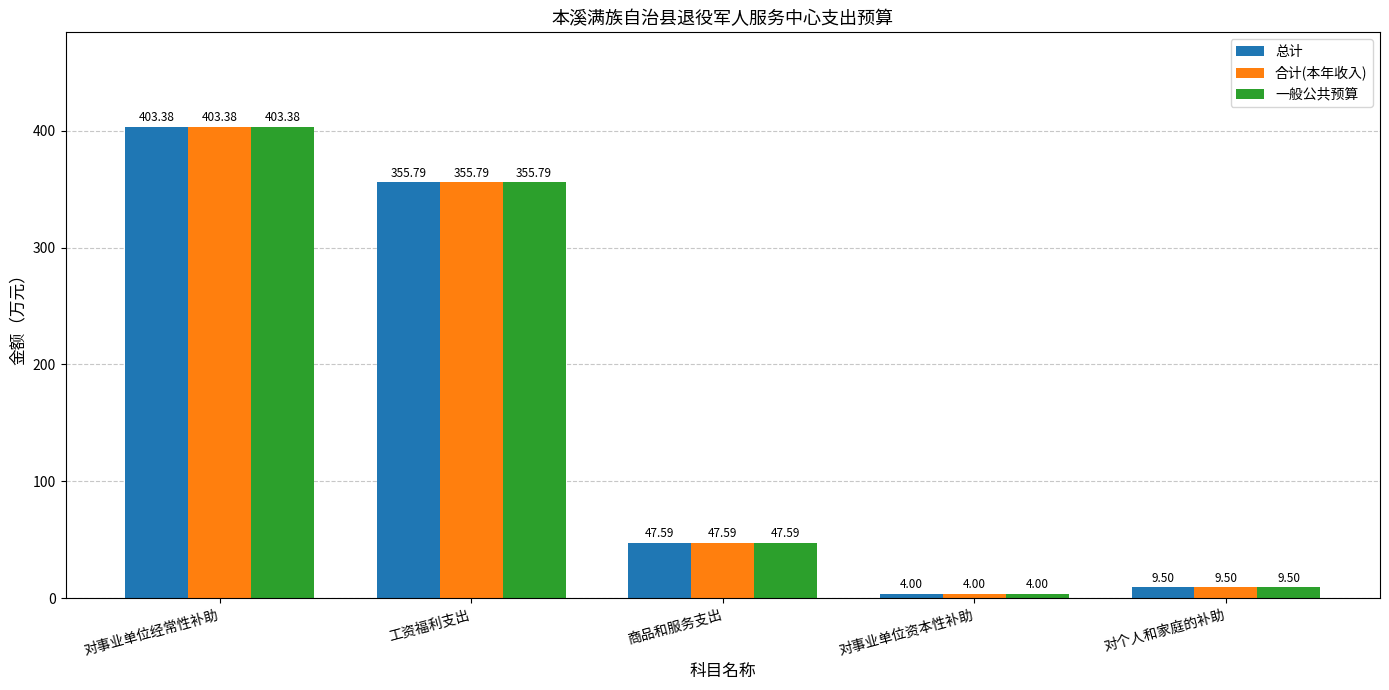

The value of 合计(本年收入) at 工资福利支出 is 217.2. True or false?

False